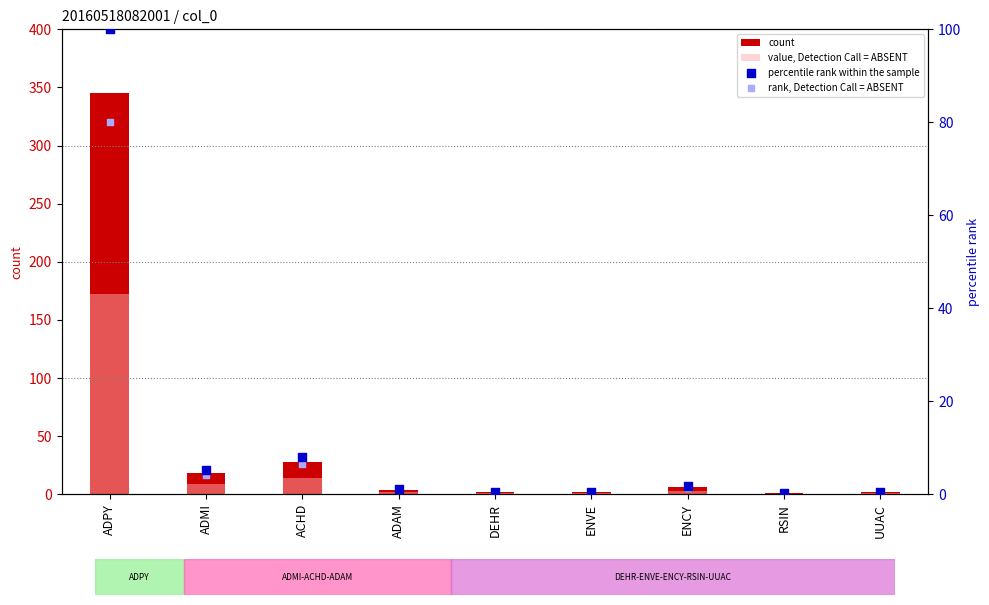

Which series has the largest Y range (max minus min)?

count